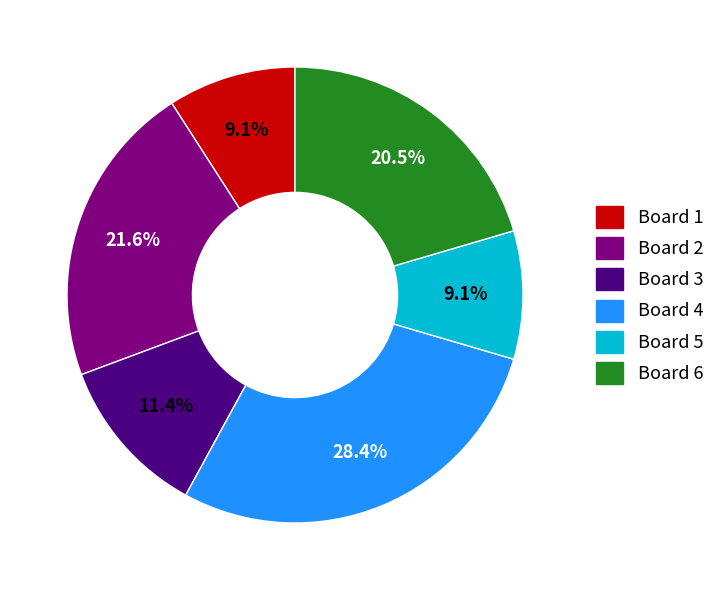

Which category has the biggest portion of the pie?

Board 4